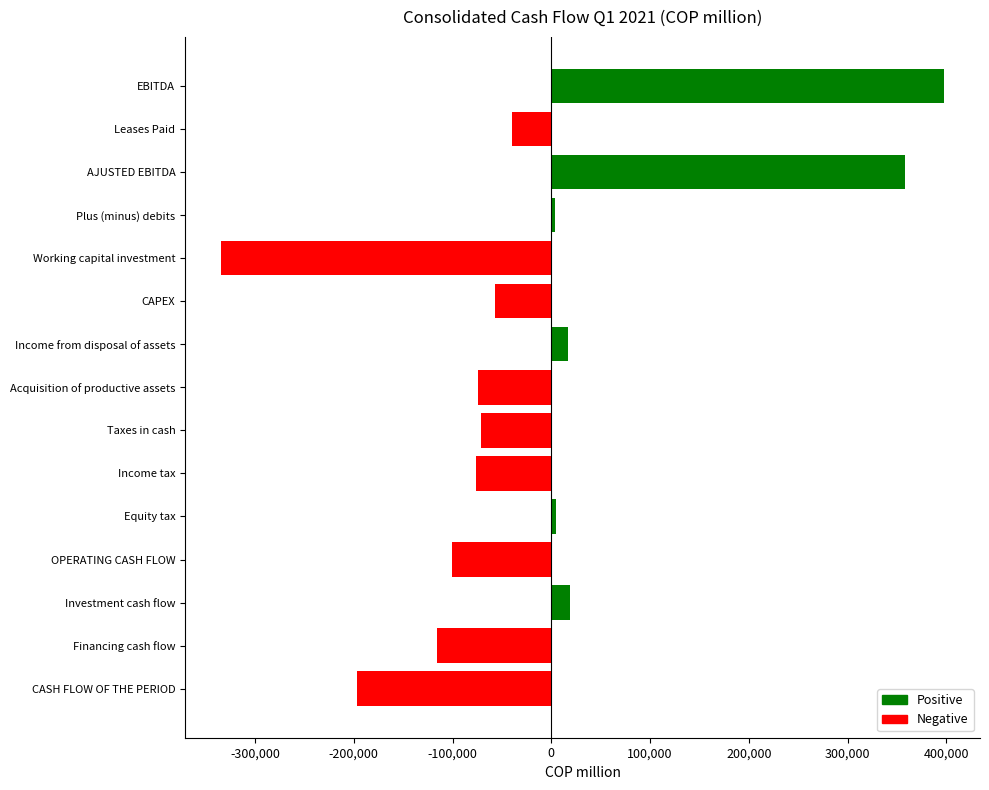

What is the change in value from Leases Paid to Taxes in cash?

-32144